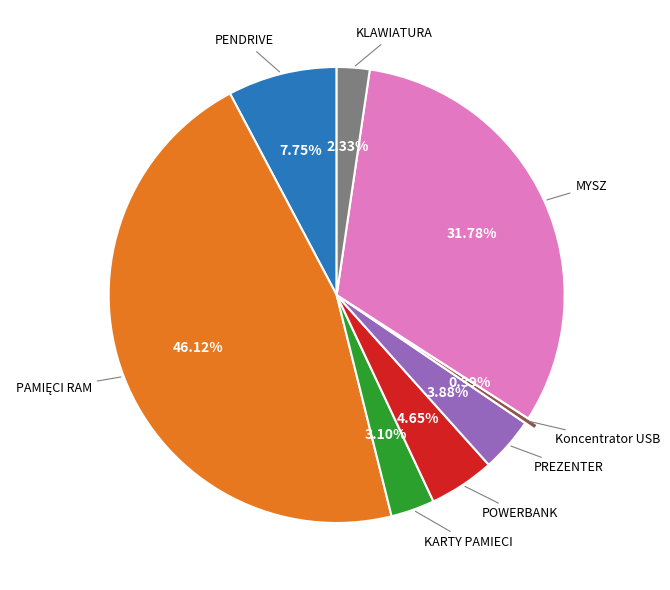

Is there a majority slice in this chart?

No